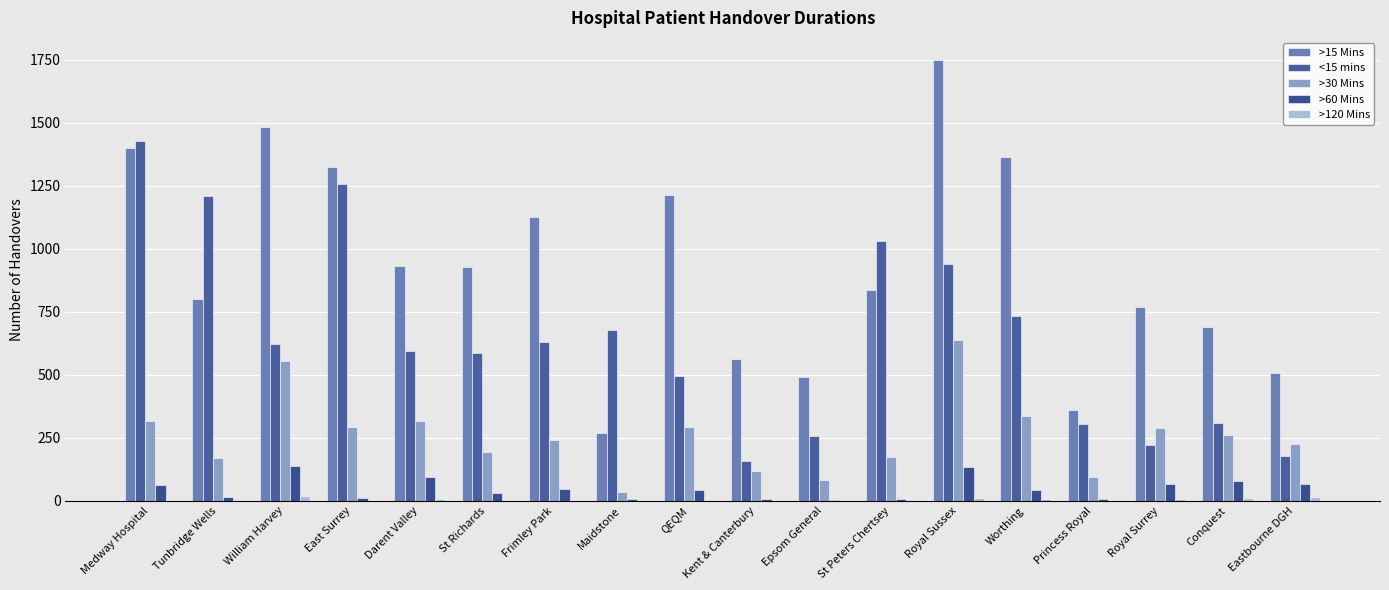

What is the maximum value shown in the chart?

1750